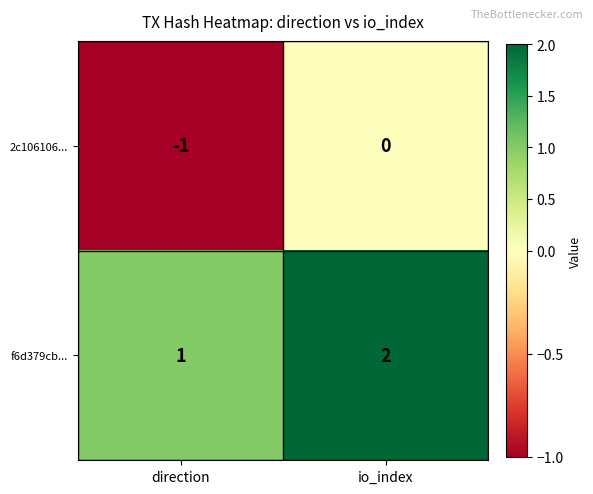

Reading right to left, transcribe all the data shown in this chart.

2c106106...: io_index=0	direction=-1
f6d379cb...: io_index=2	direction=1